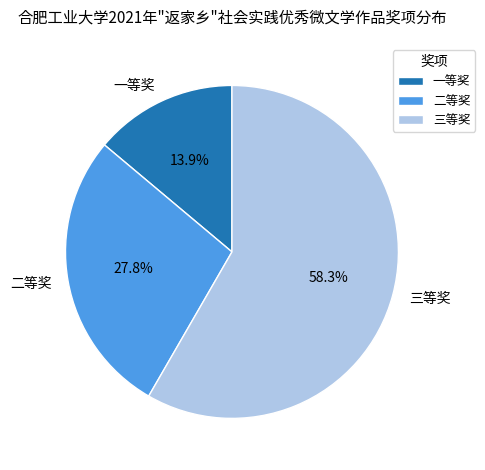

Does 二等奖 account for over 50% of the chart?

No